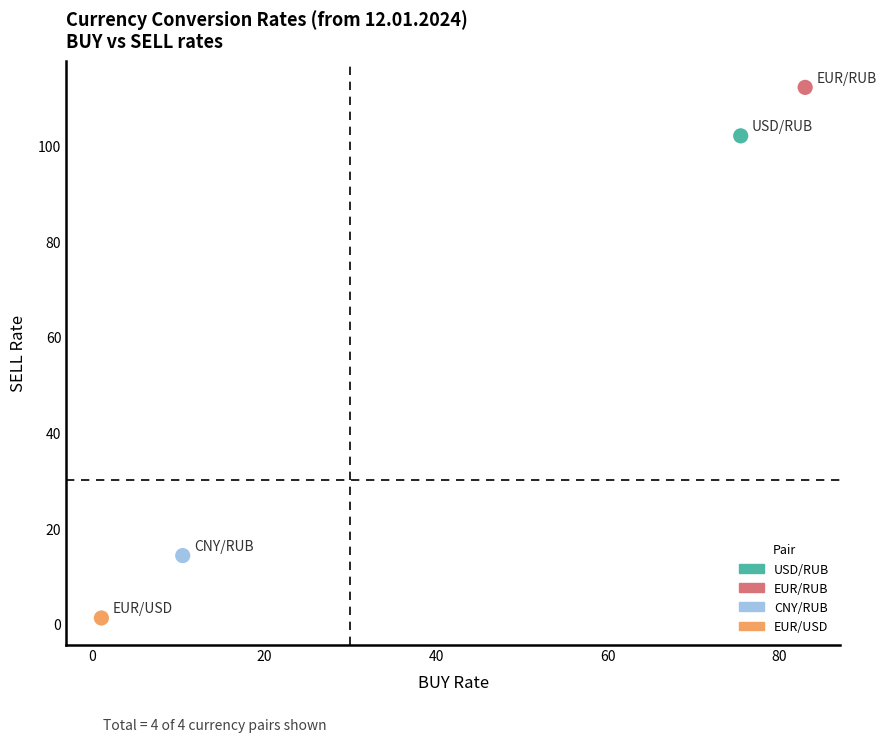

What are all the series names shown in the legend?

USD/RUB, EUR/RUB, CNY/RUB, EUR/USD